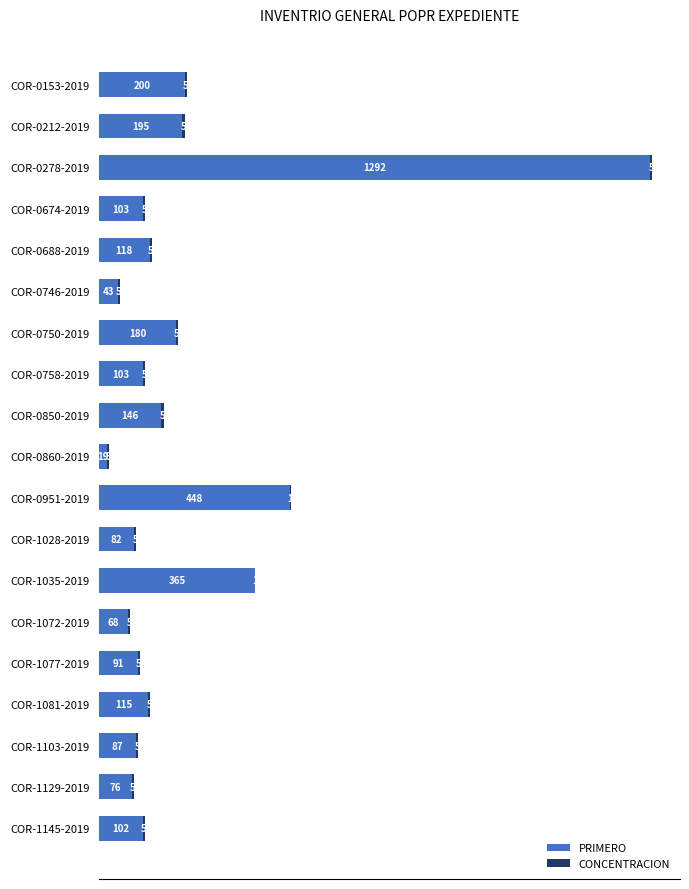

The value of PRIMERO at COR-1077-2019 is 27. True or false?

False